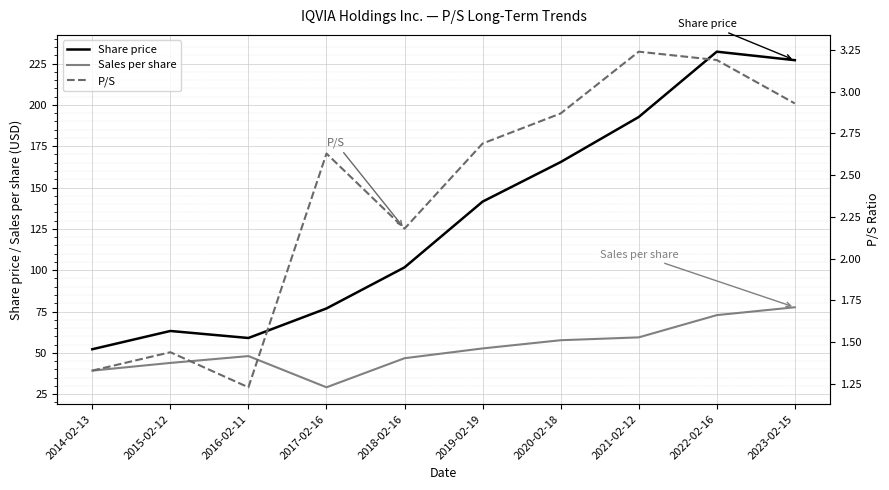

How many data points in Sales per share are above 52?

5